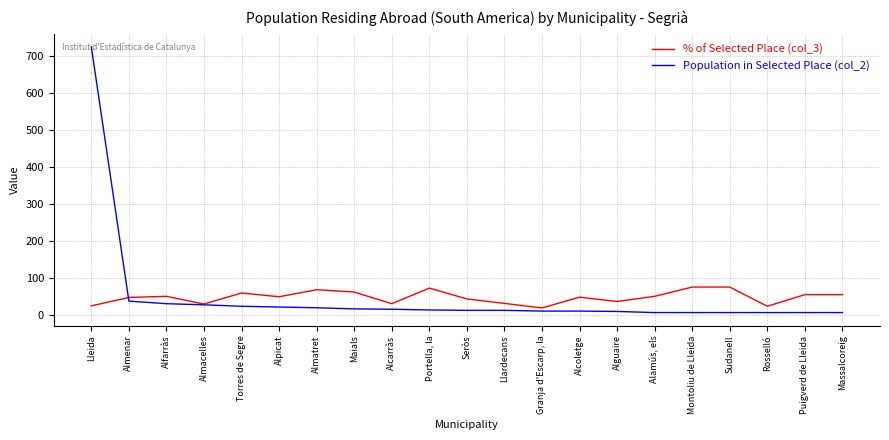

Is the value of % of Selected Place (col_3) at Alguaire greater than the value of Population in Selected Place (col_2) at Lleida?

No